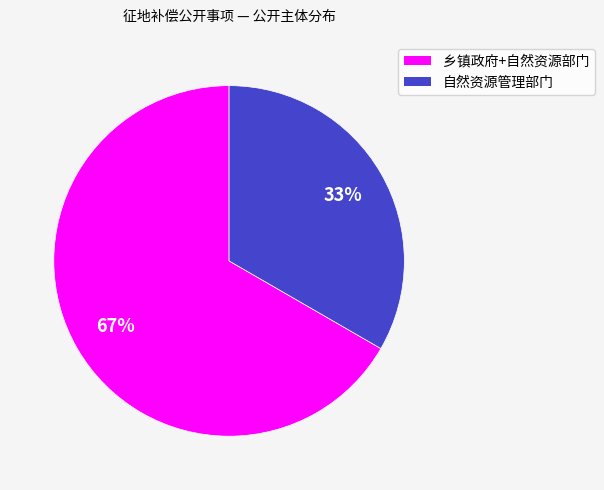

The 自然资源管理部门 slice represents 22% of the pie. True or false?

False